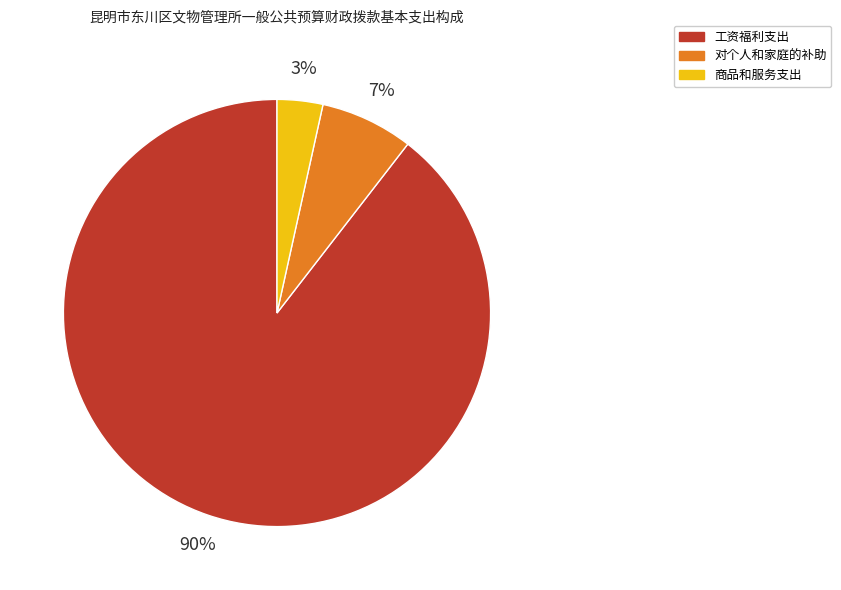

To the nearest percent, what is the average slice percentage?

33%